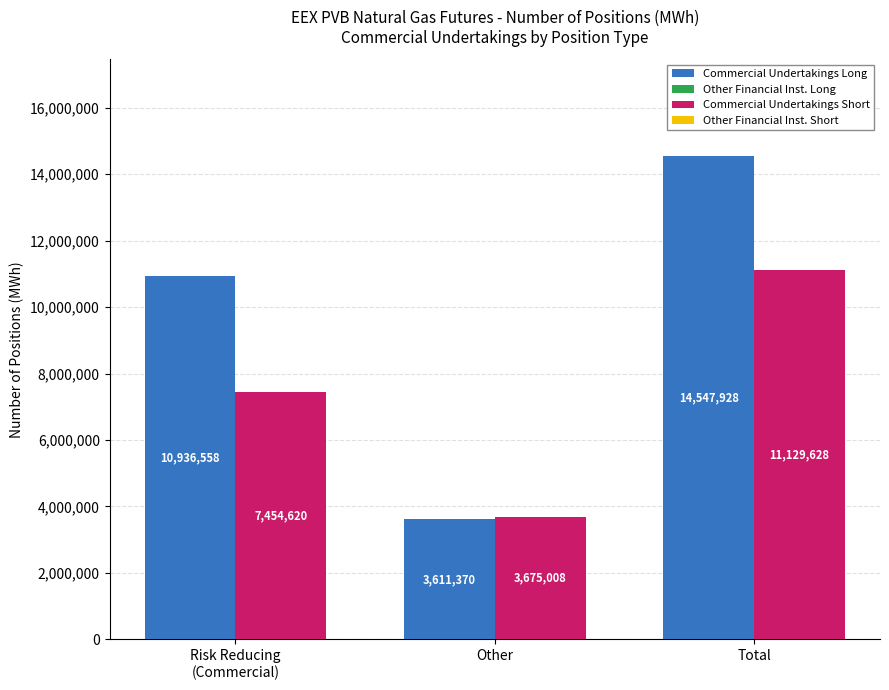

List the series in order of their peak value, highest first.

Commercial Undertakings Long, Commercial Undertakings Short